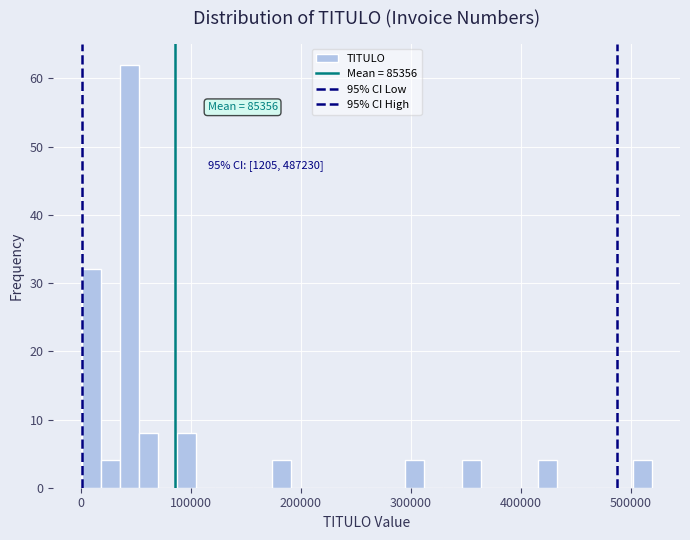

Read against the x-axis, roughly where is the centre of the tallest bar?

40000